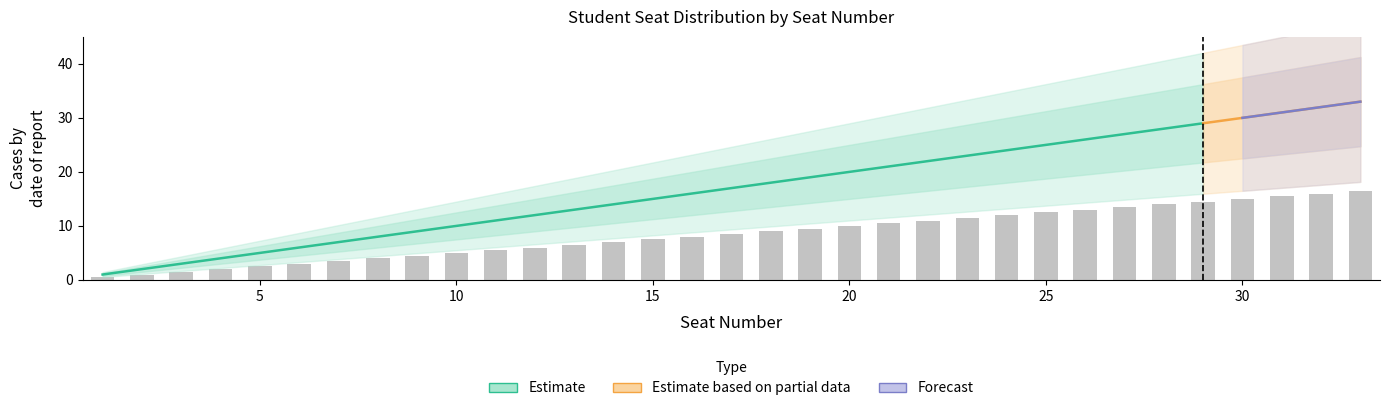

What is the maximum value shown in the chart?

33